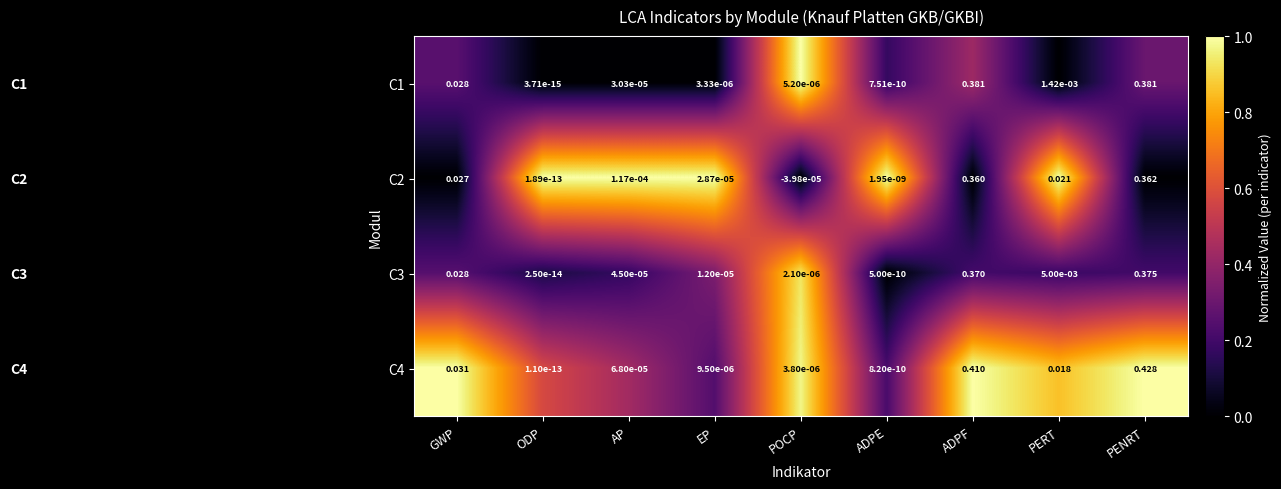

Where is C4 nearest to the value 0?

ODP